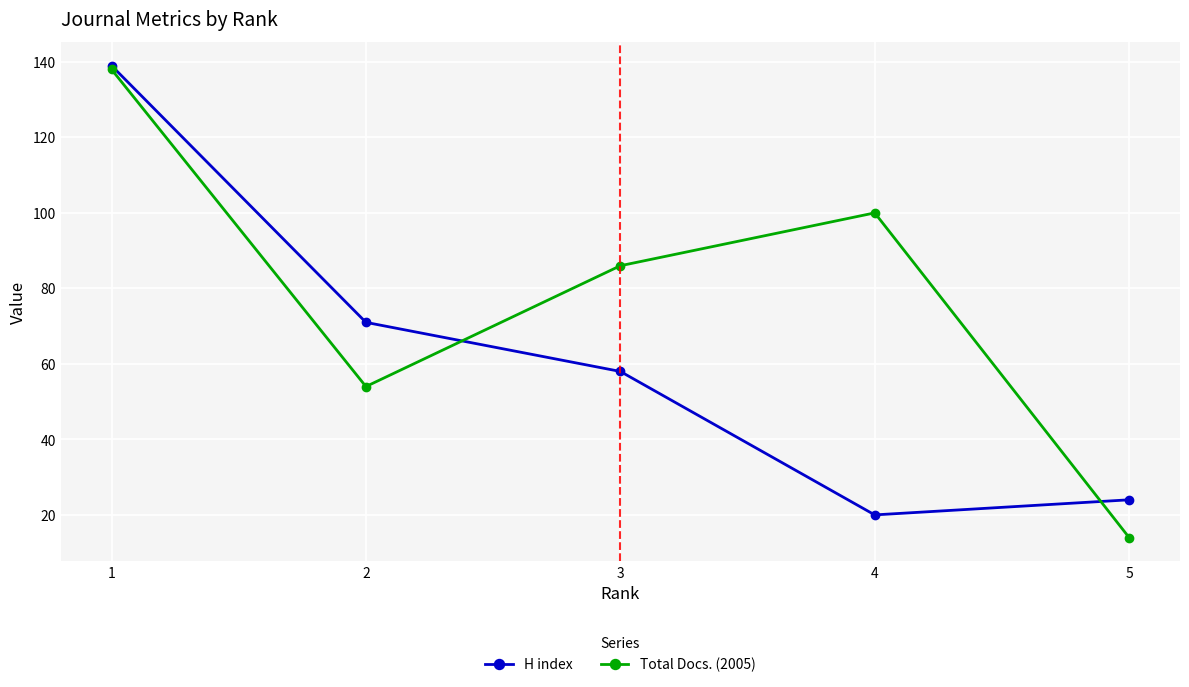

Which category has the lowest value in the Total Docs. (2005) series?

5